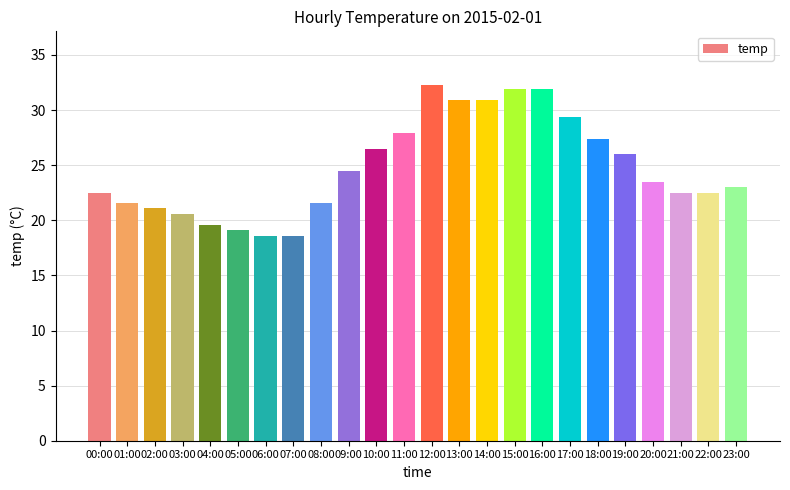

Which category has the highest value across all series?

12:00